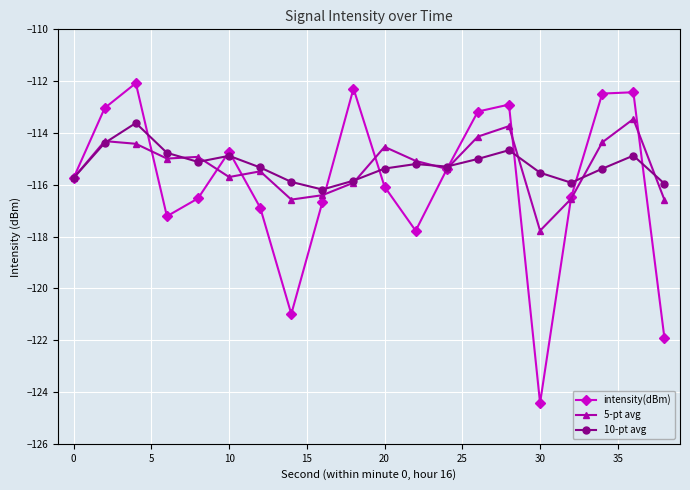

What is the lowest value of the 5-pt avg series?

-117.8